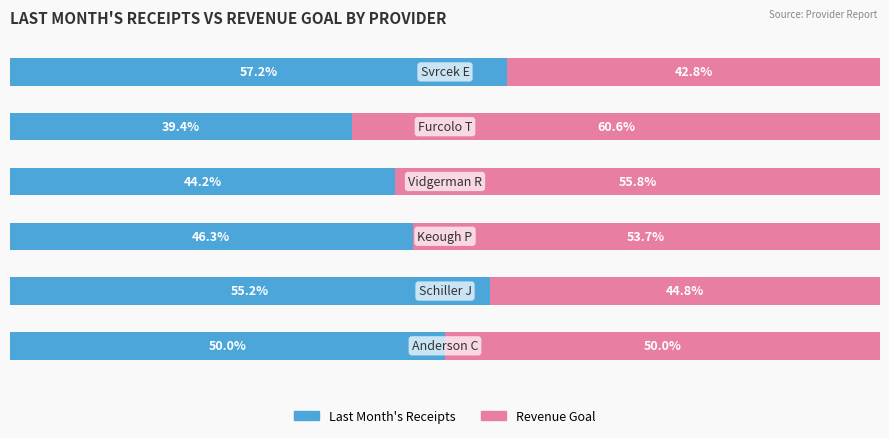

Reading left to right, transcribe all the data shown in this chart.

Last Month's Receipts: 50.0	55.2	46.3	44.2	39.4	57.2
Revenue Goal: 50.0	44.8	53.7	55.8	60.6	42.8